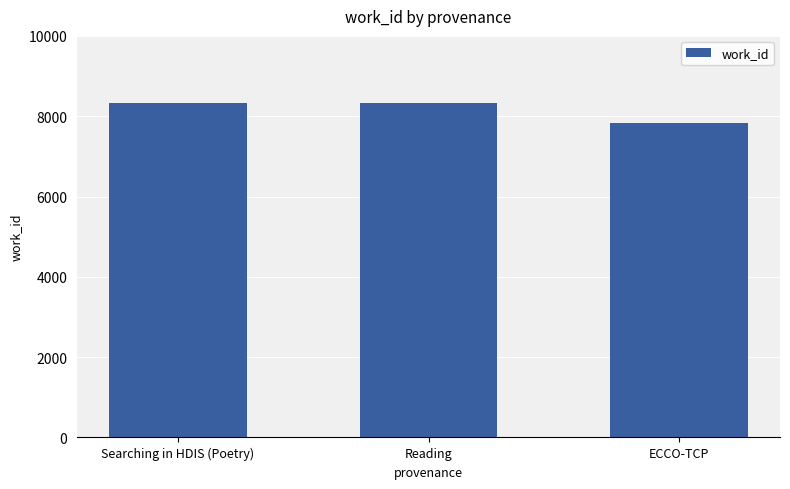

What is the label of the 3rd bar from the right?

Searching in HDIS (Poetry)